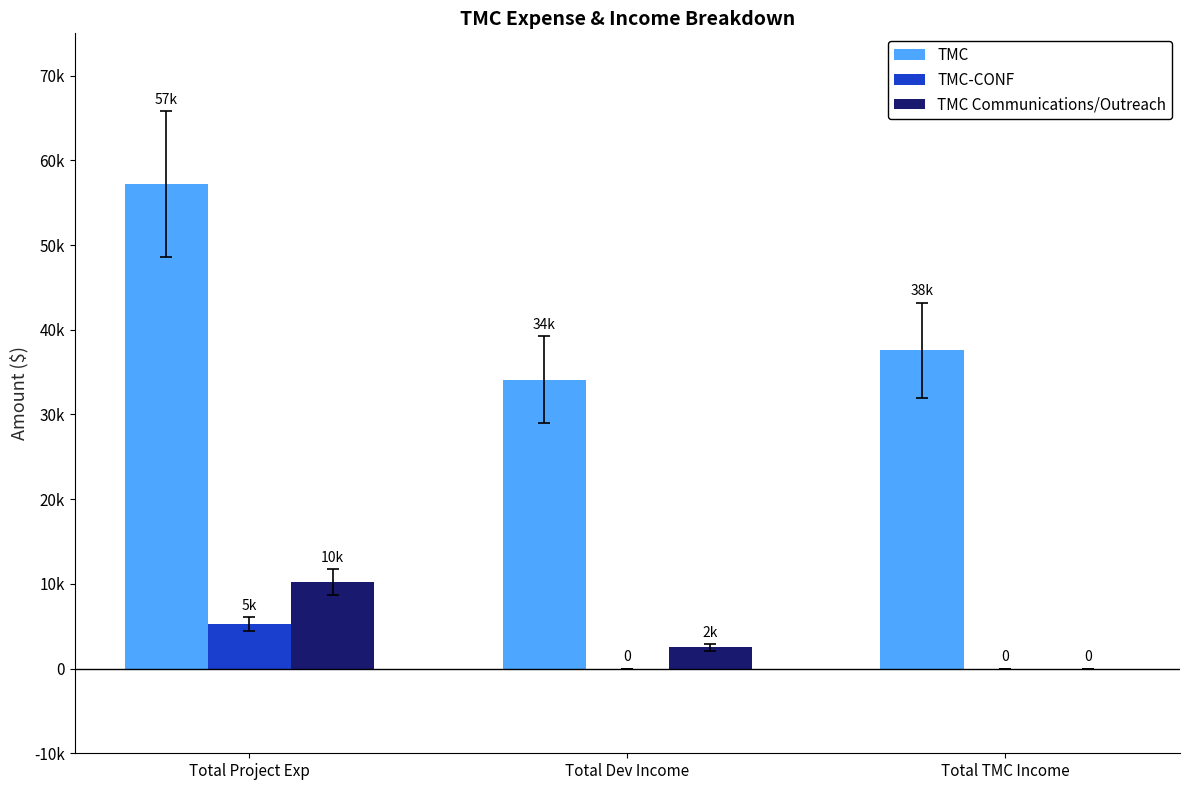

Which category has the lowest value across all series?

Total Dev Income